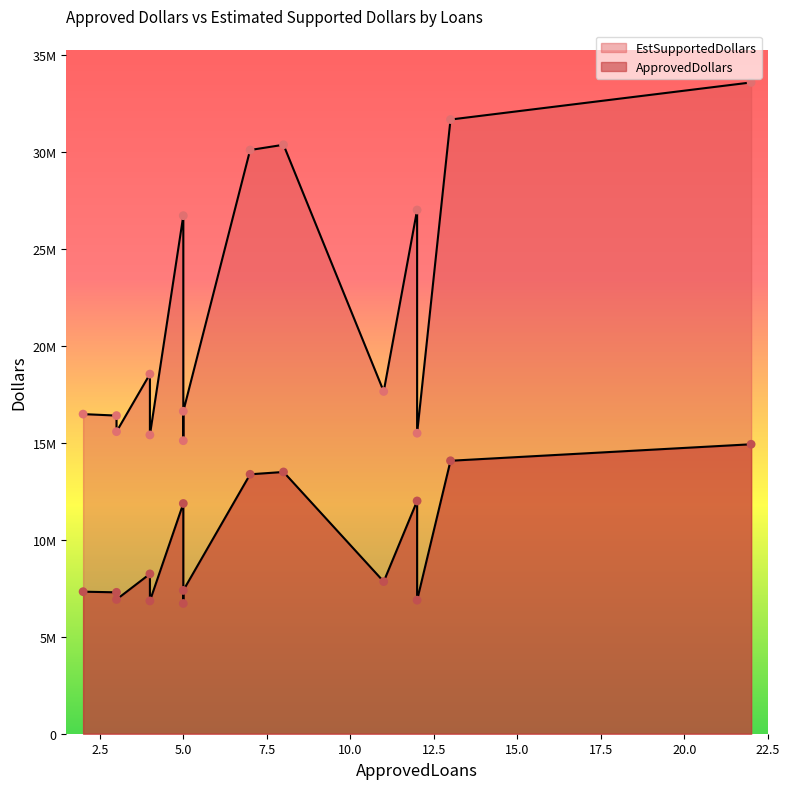

What is the total value across all series at 12?

38993500